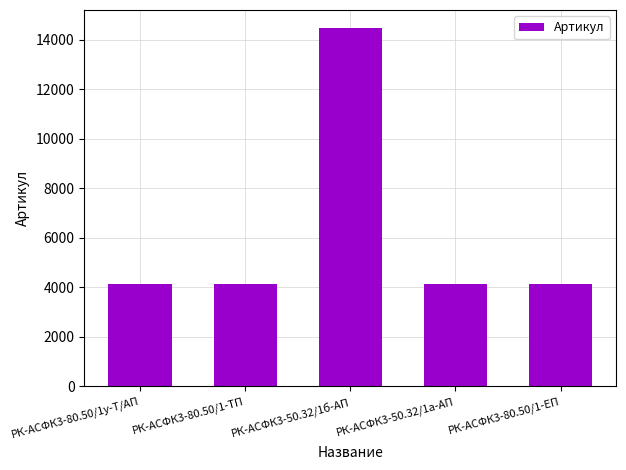

What is the average value?

6208